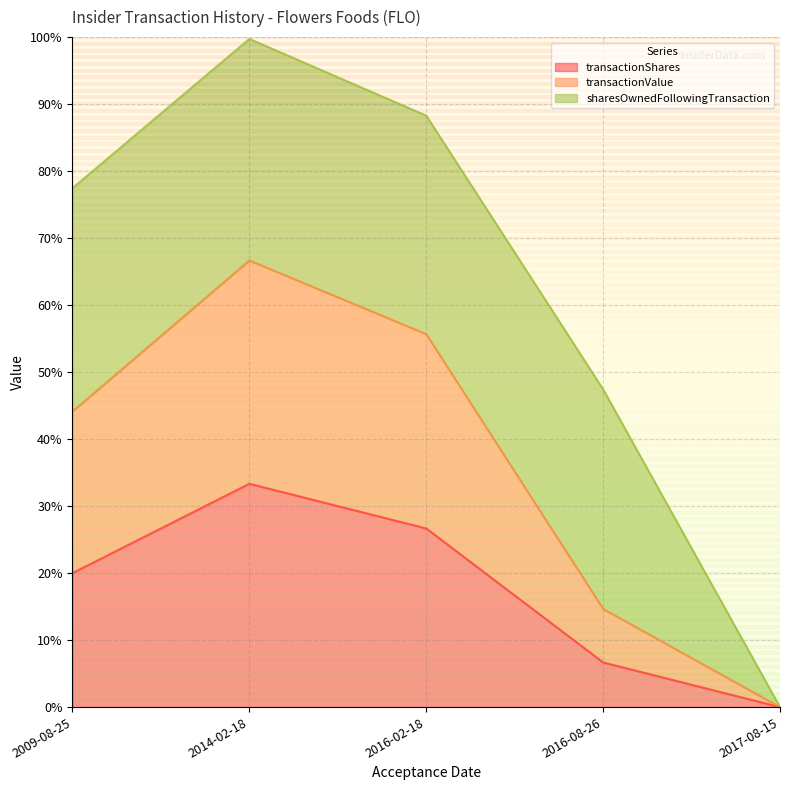

List the labels in order of transactionShares value, smallest first.

2017-08-15, 2016-08-26, 2009-08-25, 2016-02-18, 2014-02-18